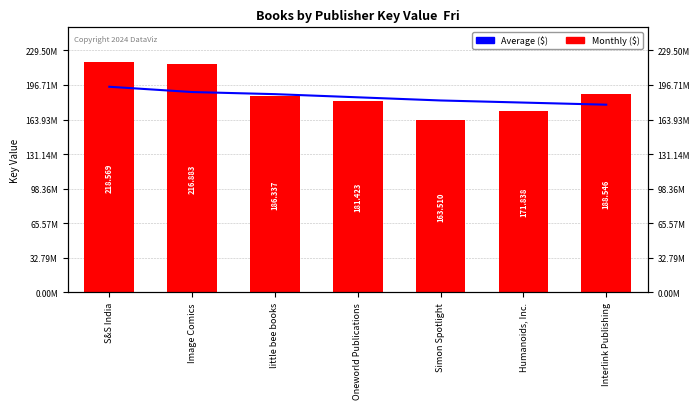

At how many categories does at least one series exceed 214409552?

2